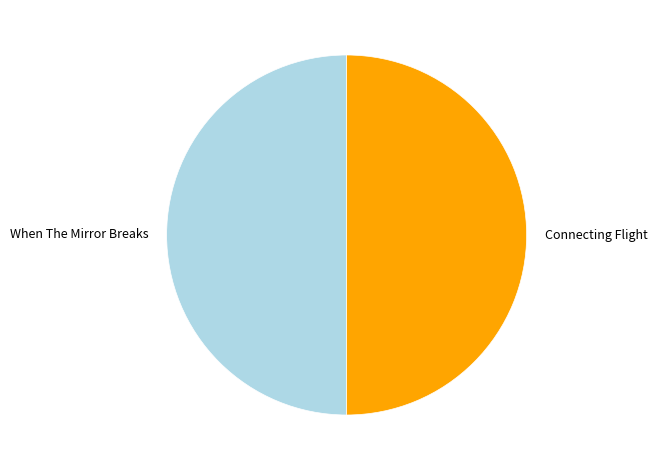

Combined, do When The Mirror Breaks and Connecting Flight account for over 50%?

Yes